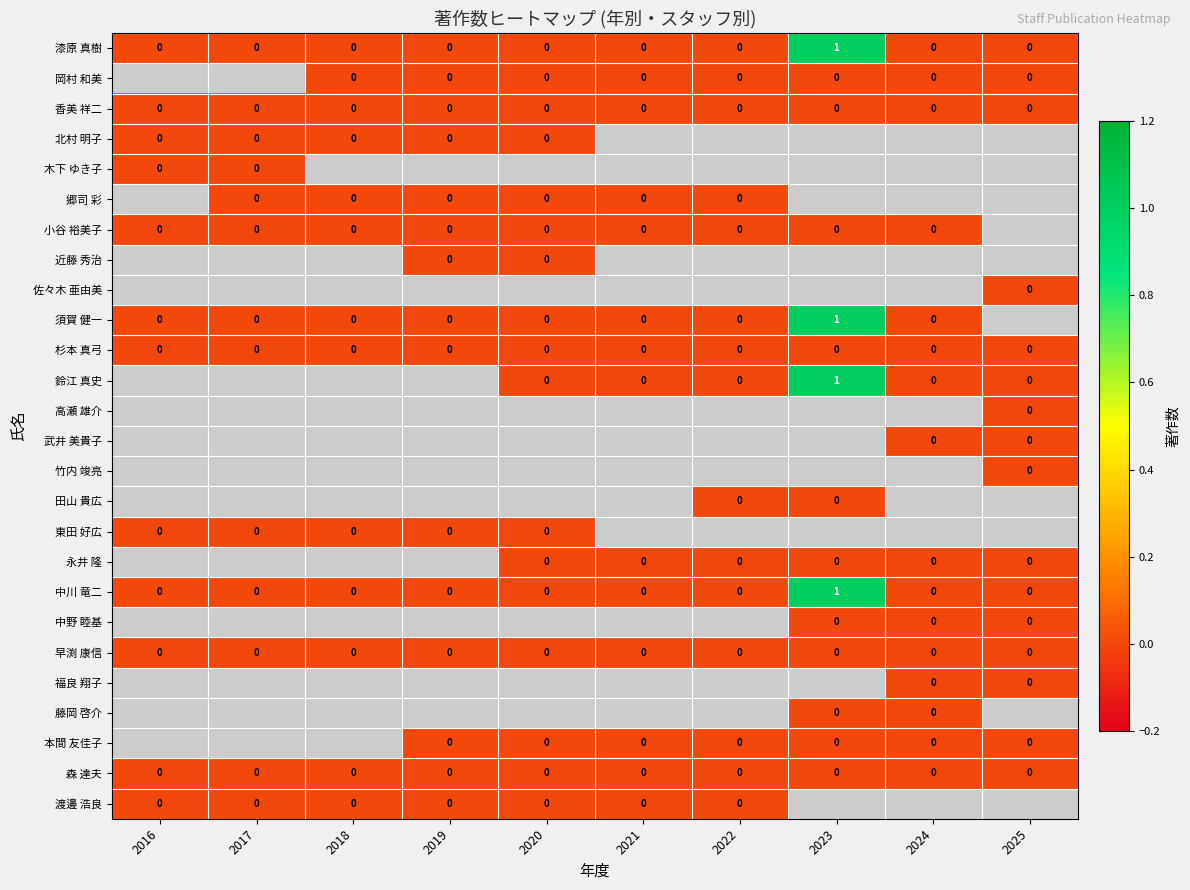

Which series has the largest total across all categories?

漆原 真樹